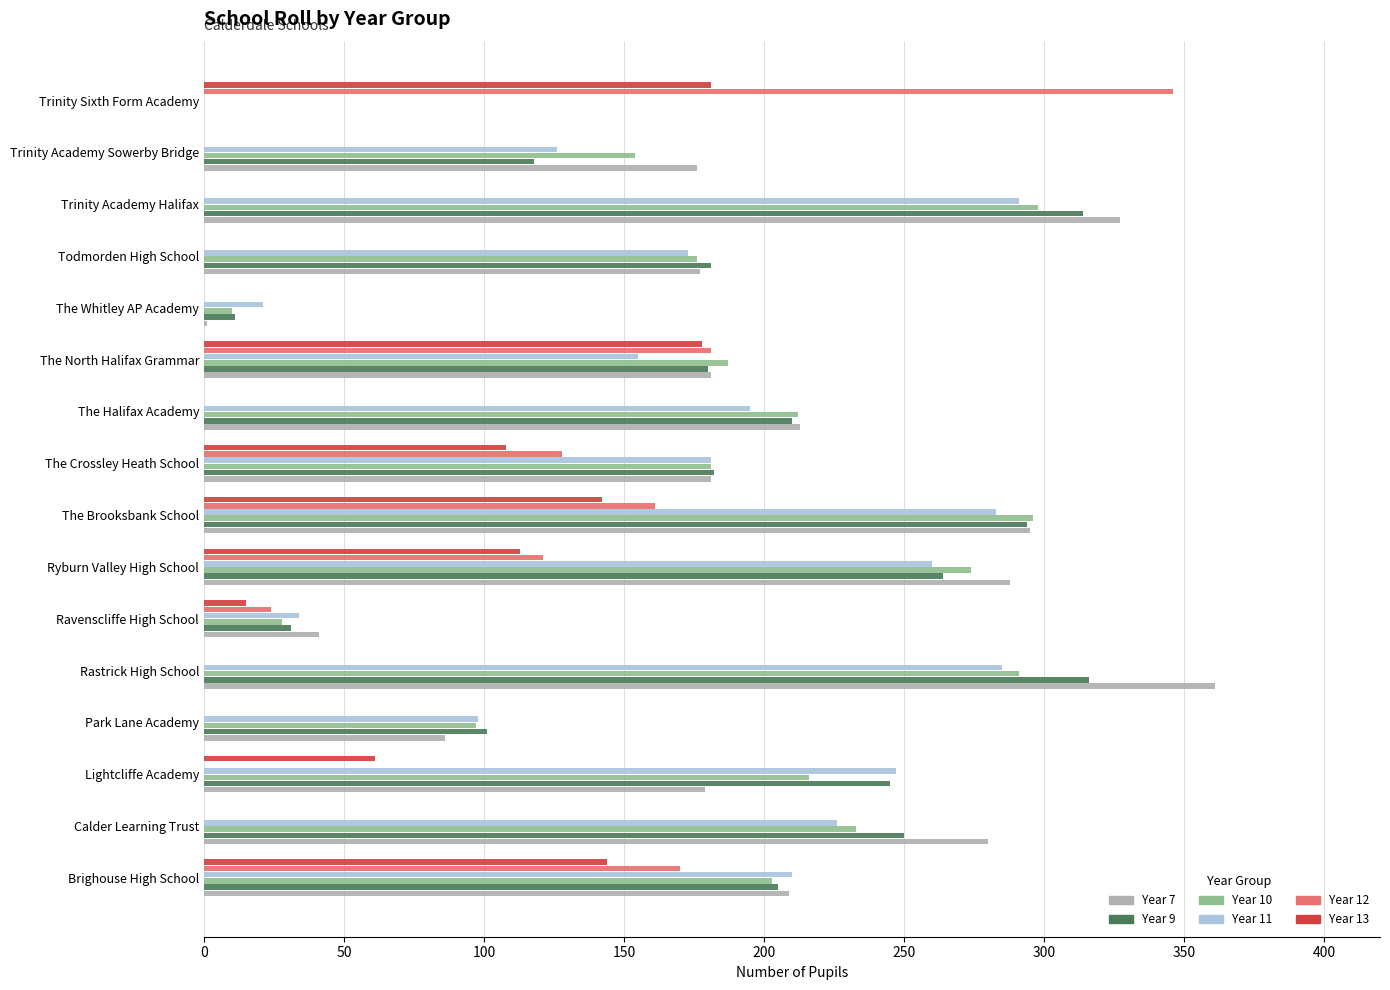

The Year 12 series shows 0 at Todmorden High School. True or false?

True